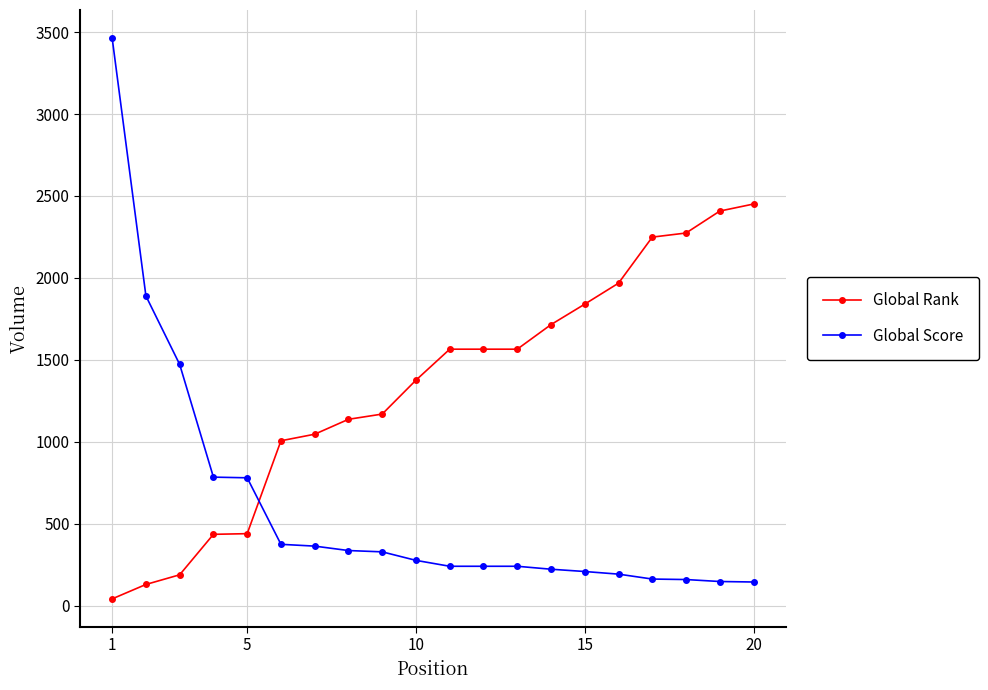

Rank the series by their average value, from highest to lowest.

Global Rank, Global Score